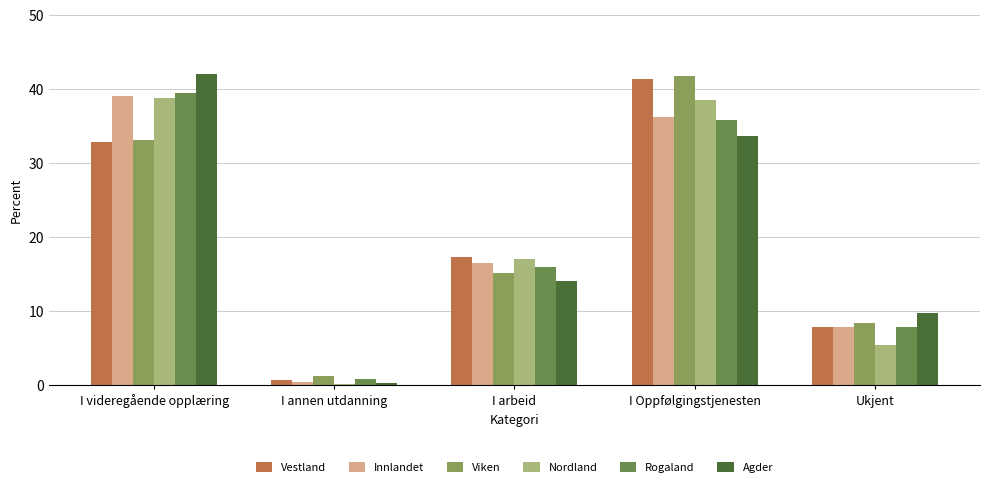

What is the difference between the Viken values at Ukjent and I videregående opplæring?

24.8